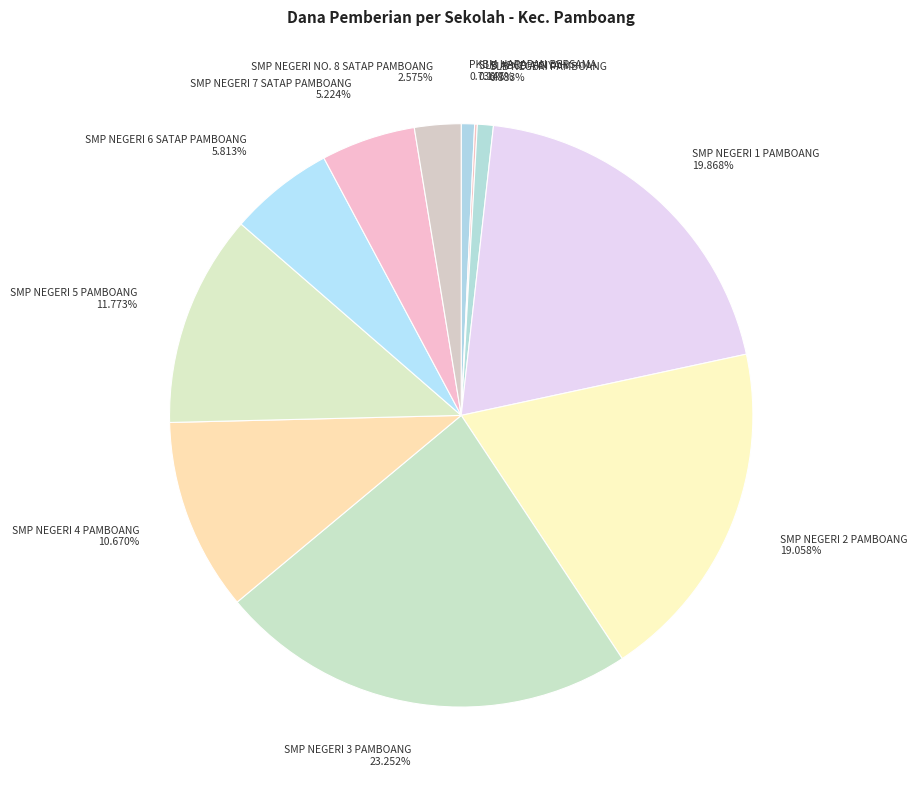

To the nearest percent, what is the difference between the largest and smallest slice percentages?

23%